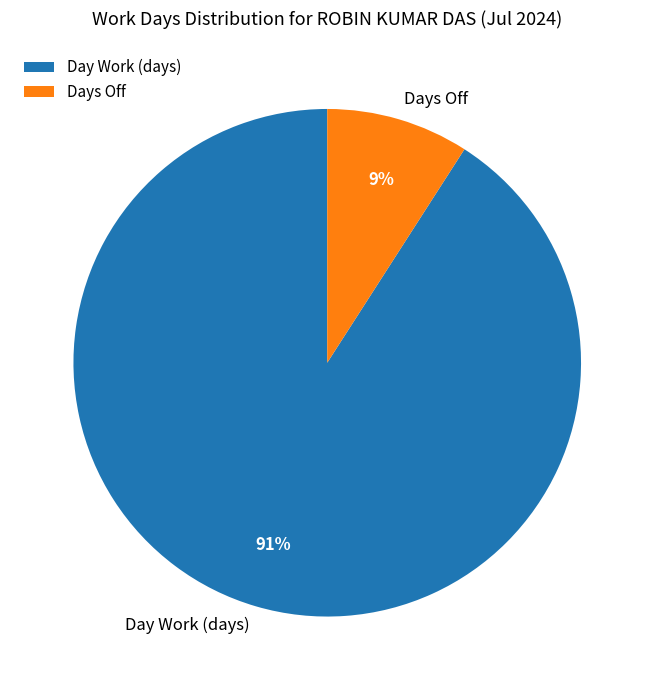

Which category accounts for the majority?

Day Work (days)